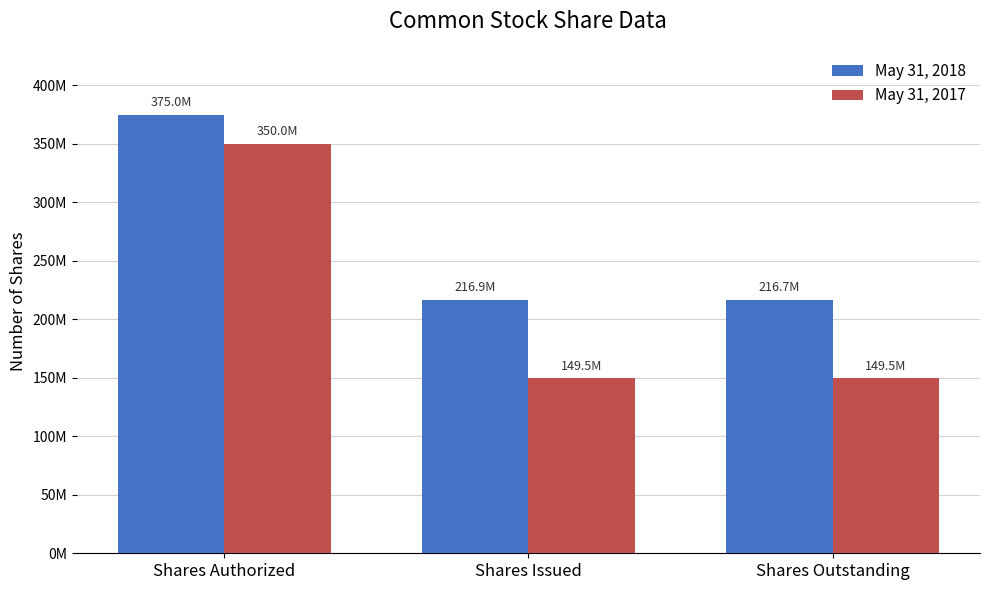

At which category is the sum across all series the highest?

Shares Authorized